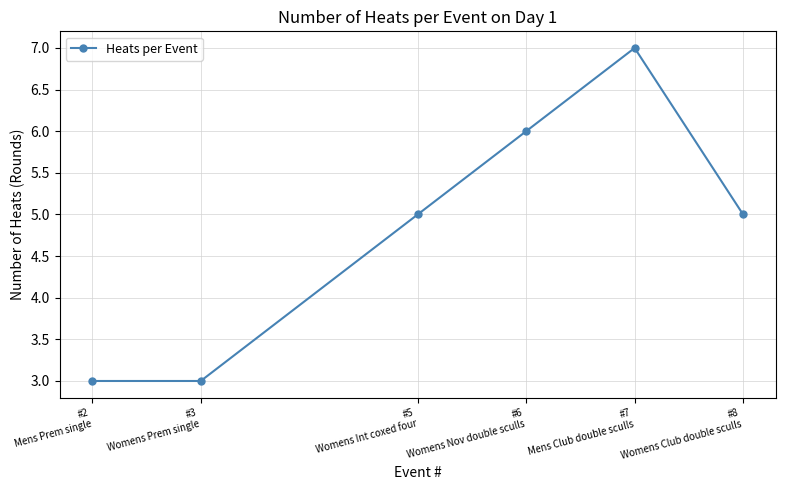

What is the greatest value displayed?

7